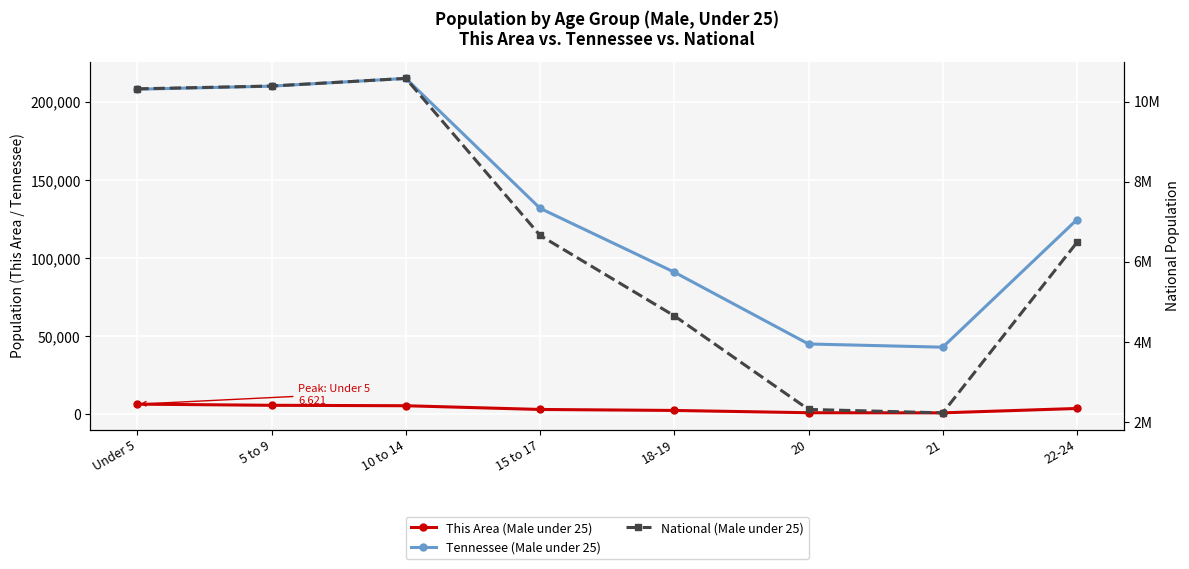

Between 20 and 10 to 14, which is larger?

10 to 14